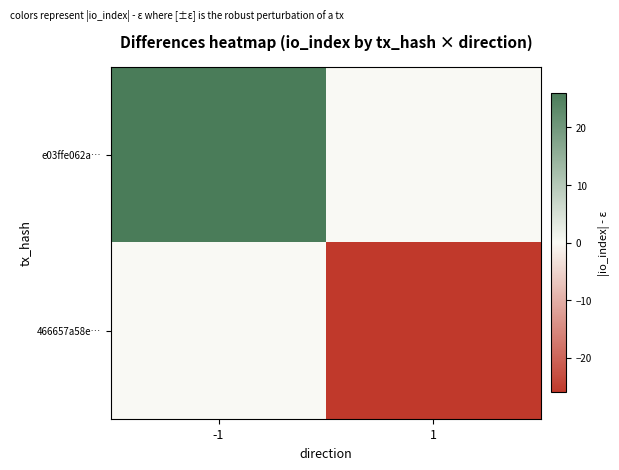

The value of e03ffe062a… at -1 is 26.0. True or false?

True